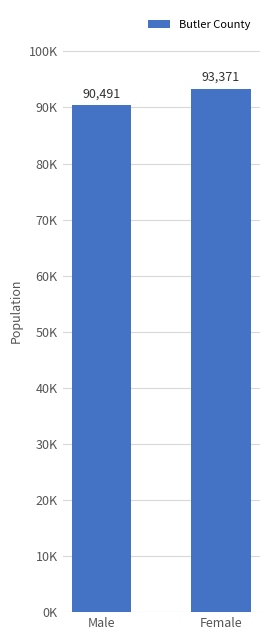

Does the chart contain stacked bars?

No